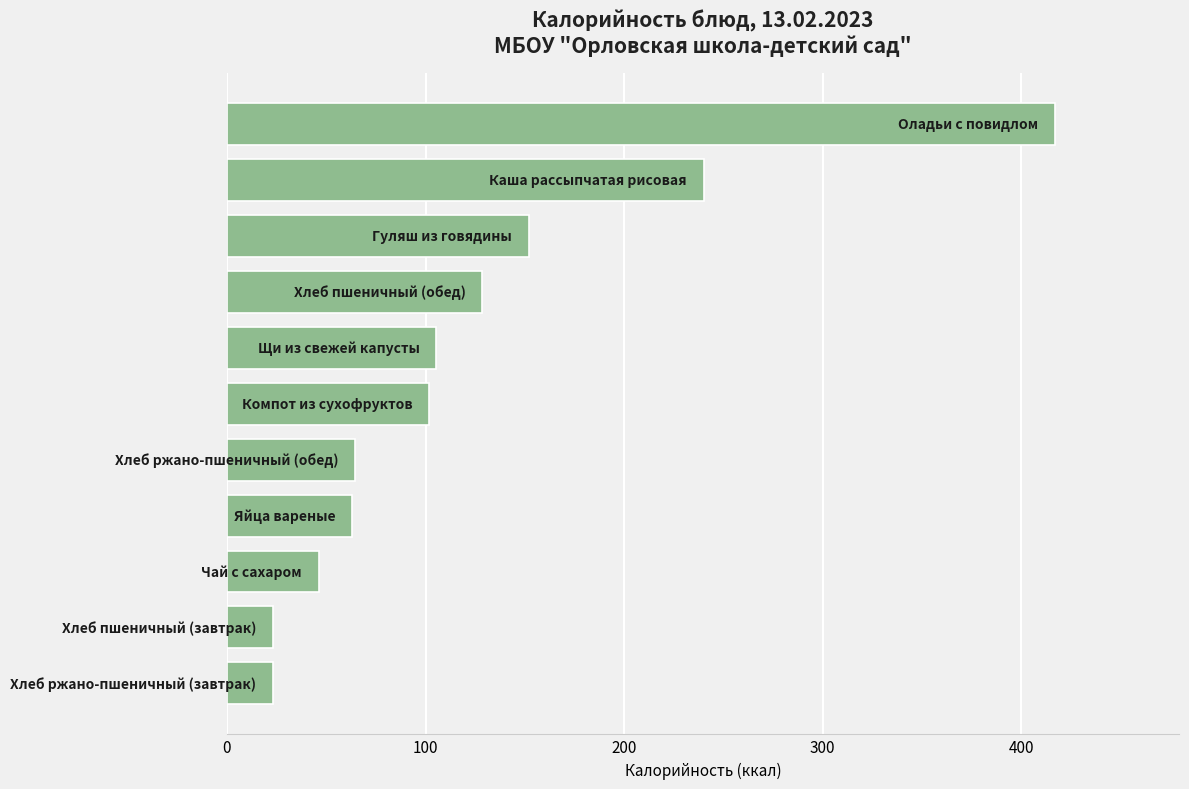

How many categories are shown in the chart?

11